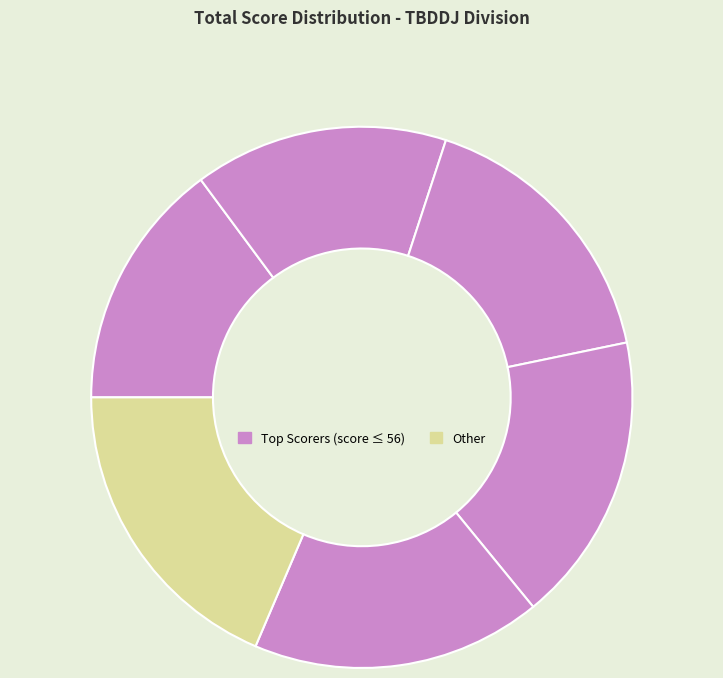

How many slices are in this pie chart?

6